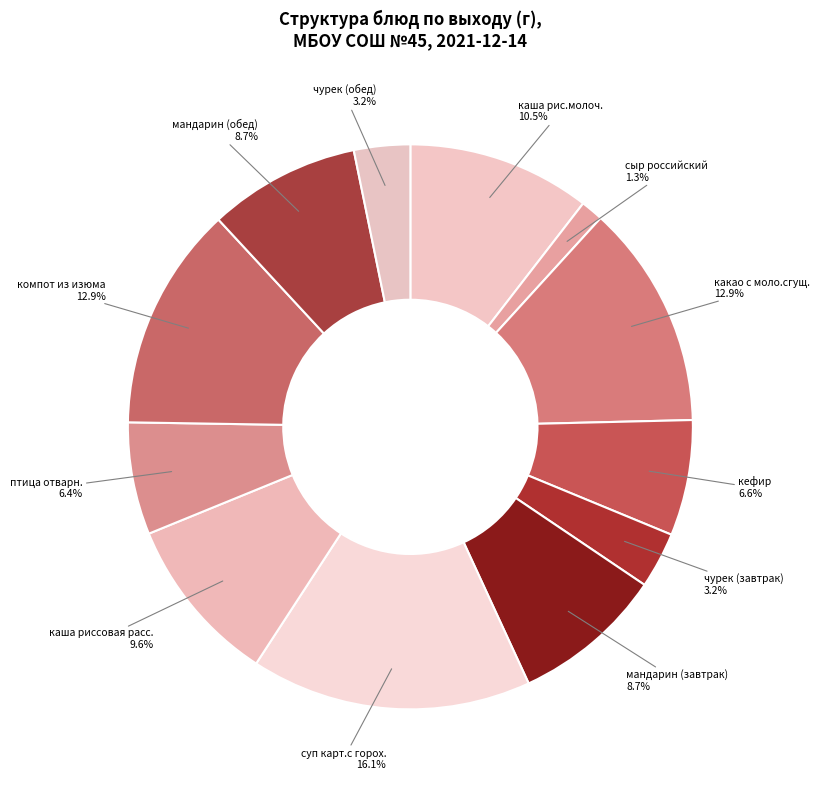

To the nearest percent, what is the difference between the largest and smallest slice percentages?

15%